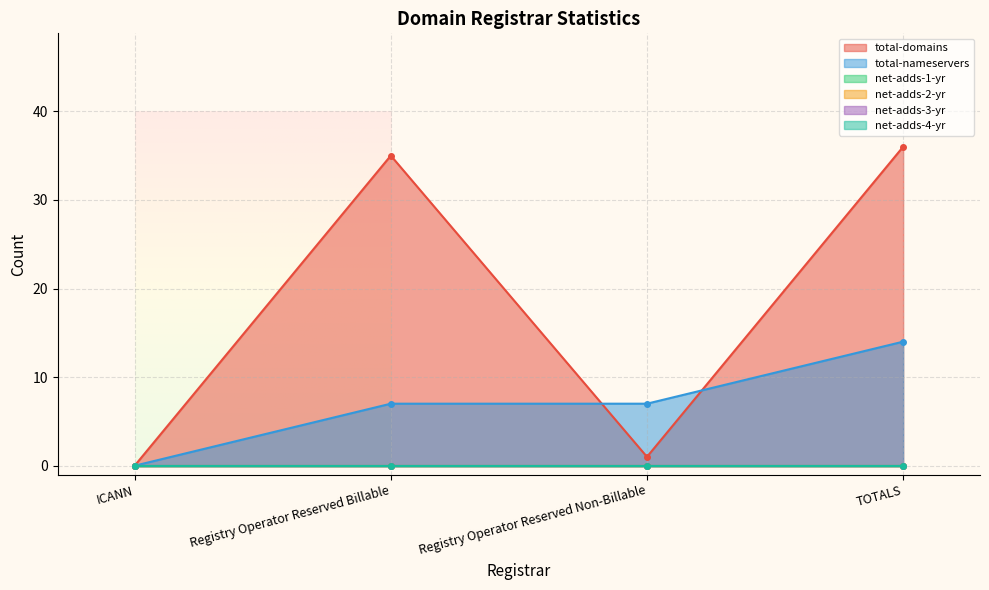

At which label does net-adds-2-yr reach its peak?

ICANN